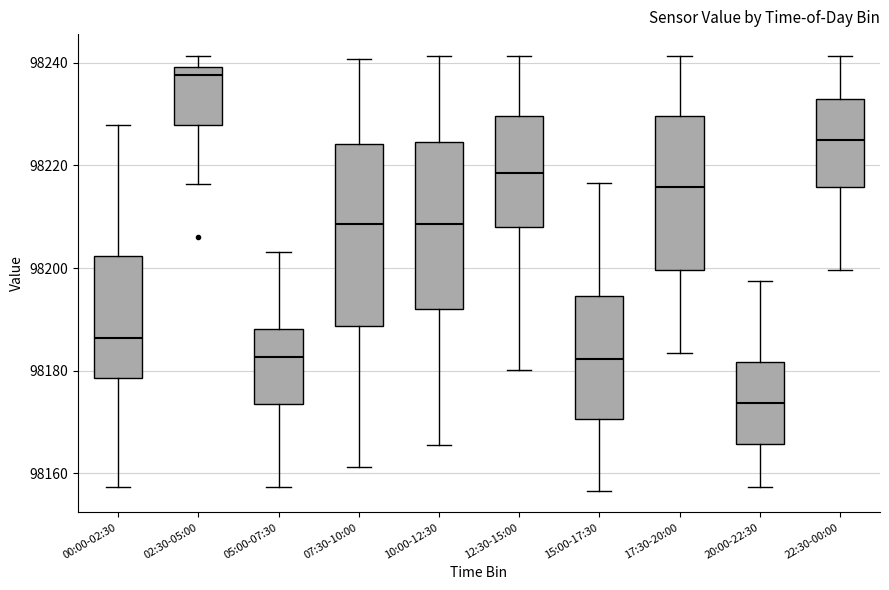

Where is the upper edge of the box for 00:00-02:30 on the y-axis? The values are not printed on the chart, so give them approximately, as read against the axis.

98202